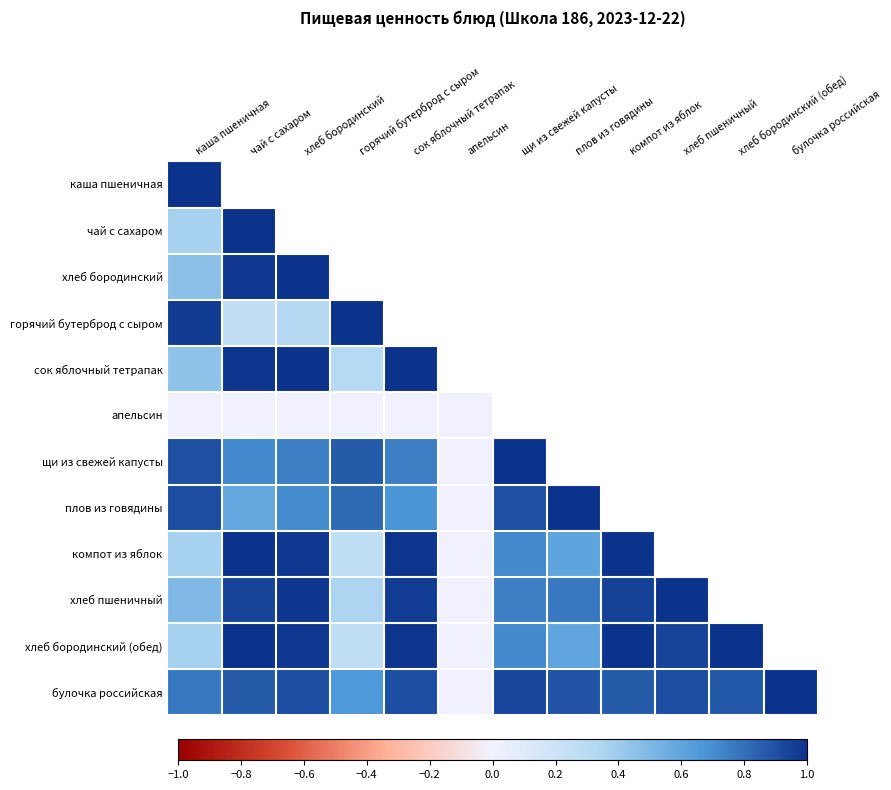

At which label does компот из яблок reach its peak?

компот из яблок